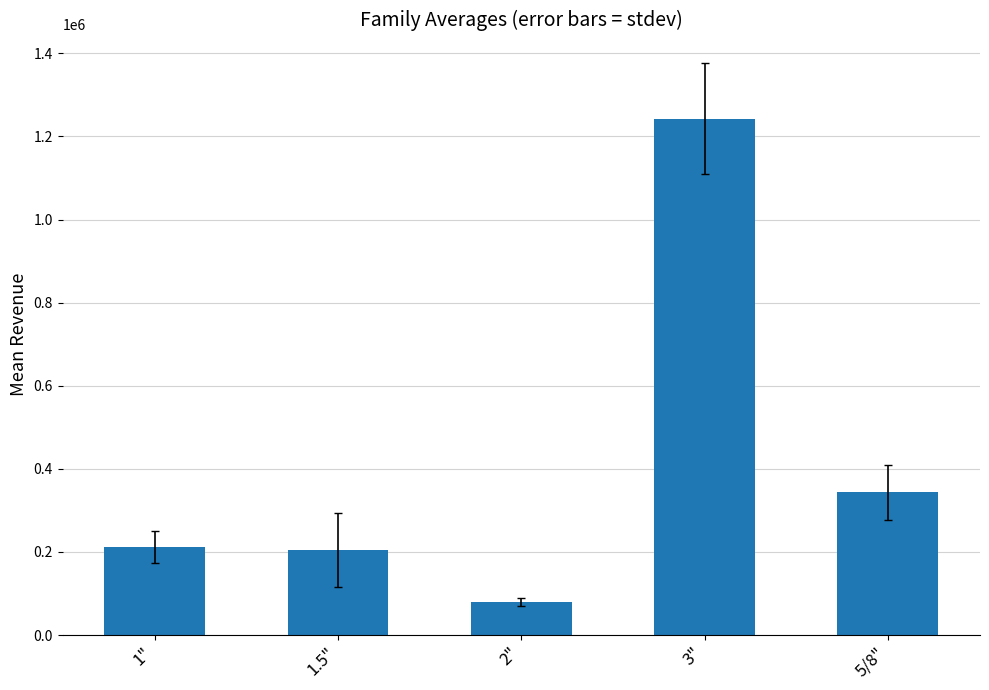

What is the maximum value shown in the chart?

1242933.3